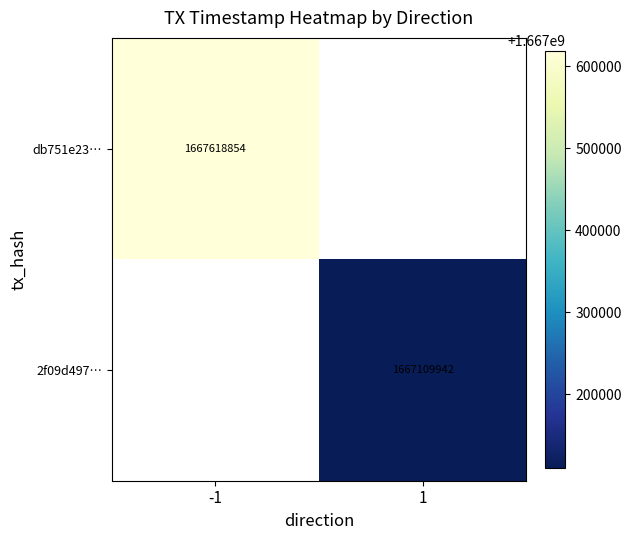

True or false: 2f09d497… has a value of 1667109942 at 1.

True